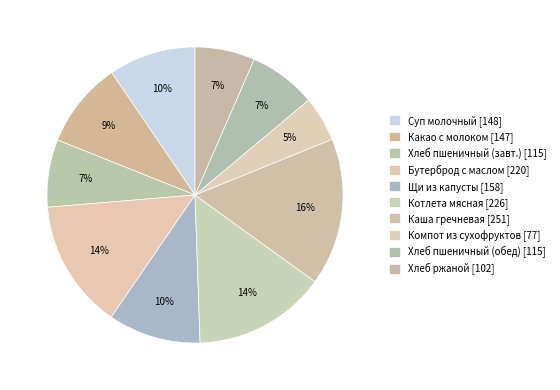

Count the number of slices in the pie.

10